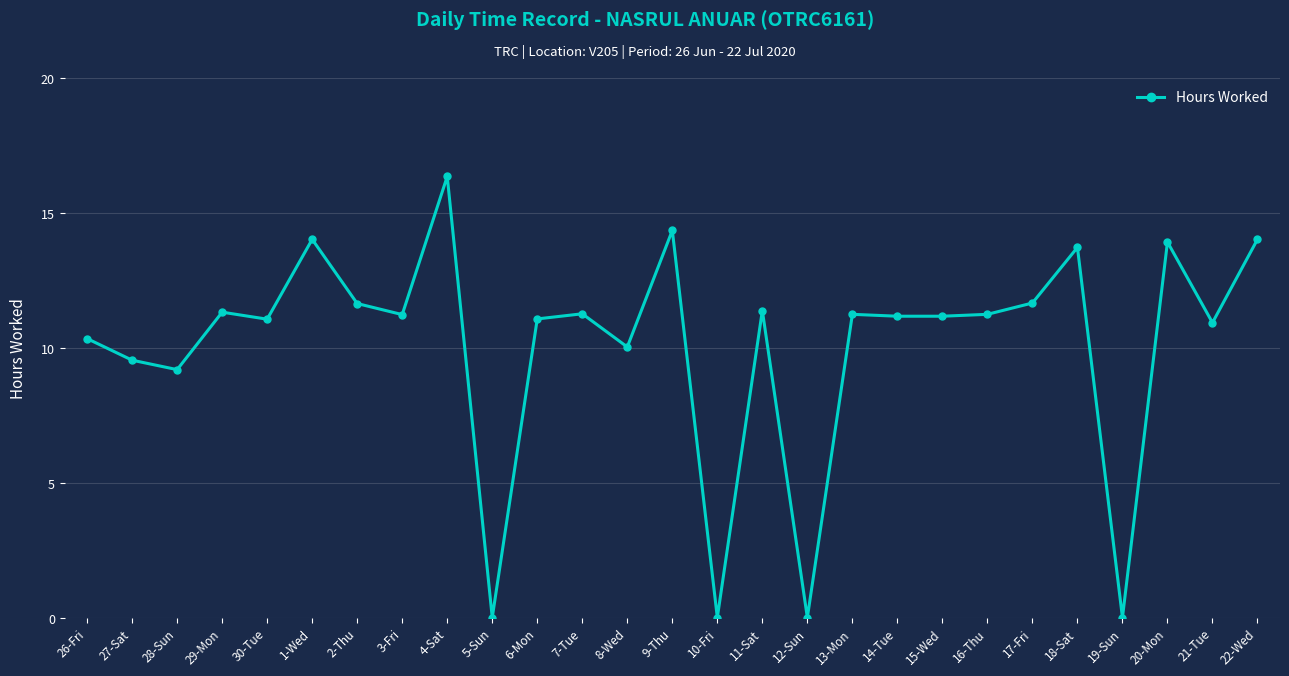

What is the maximum value shown in the chart?

16.4